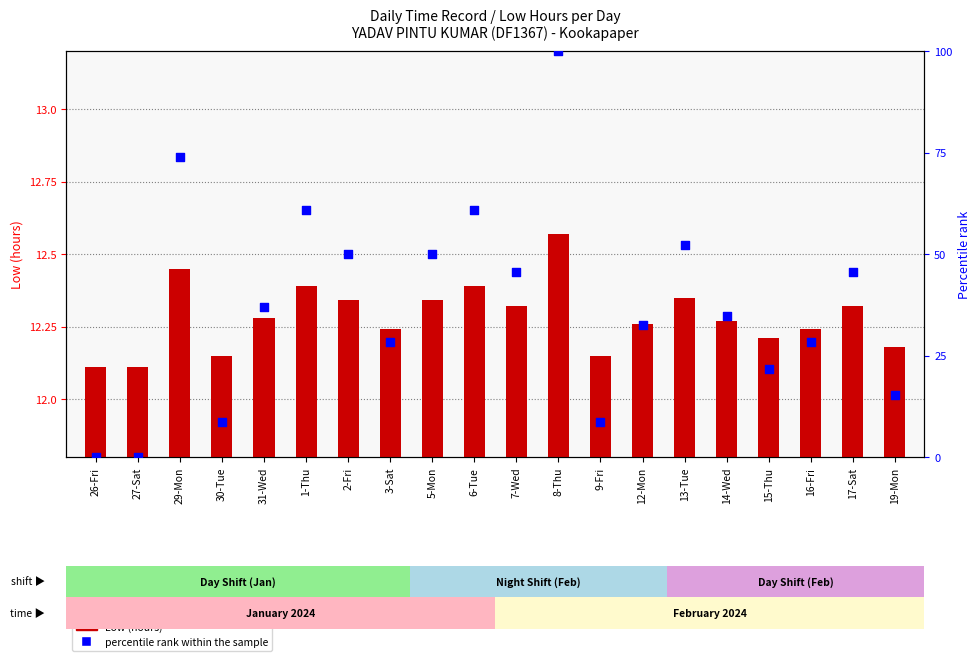

At which category is the sum across all series the highest?

8-Thu